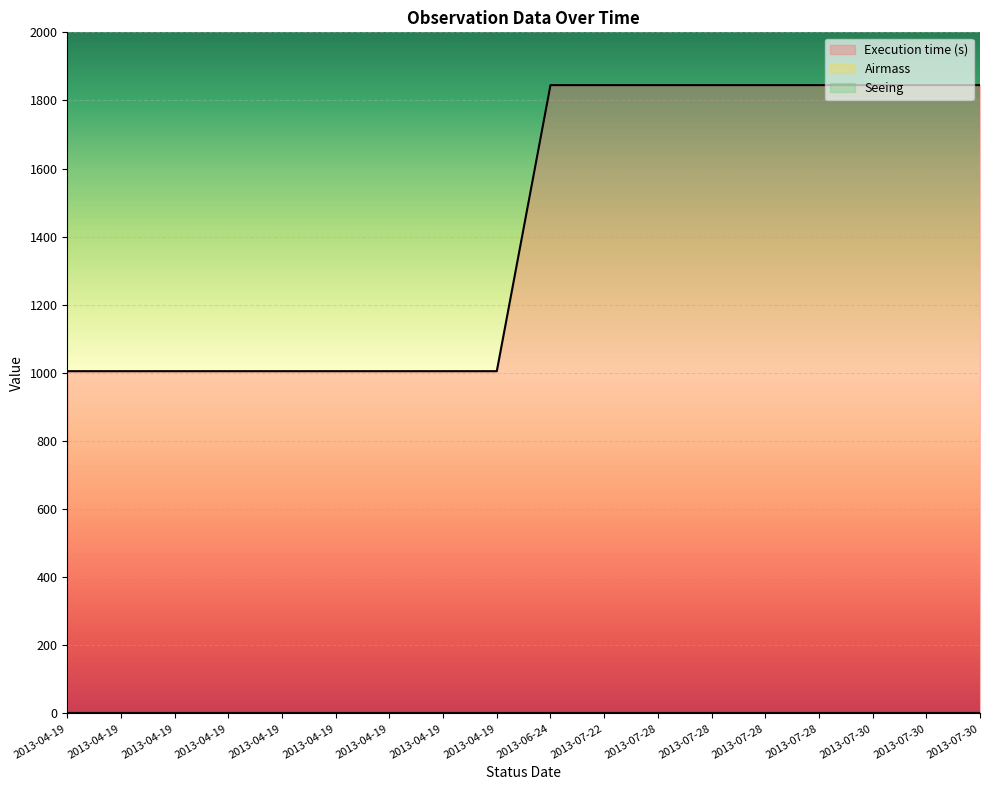

True or false: Execution time (s) and Seeing intersect in this chart.

False